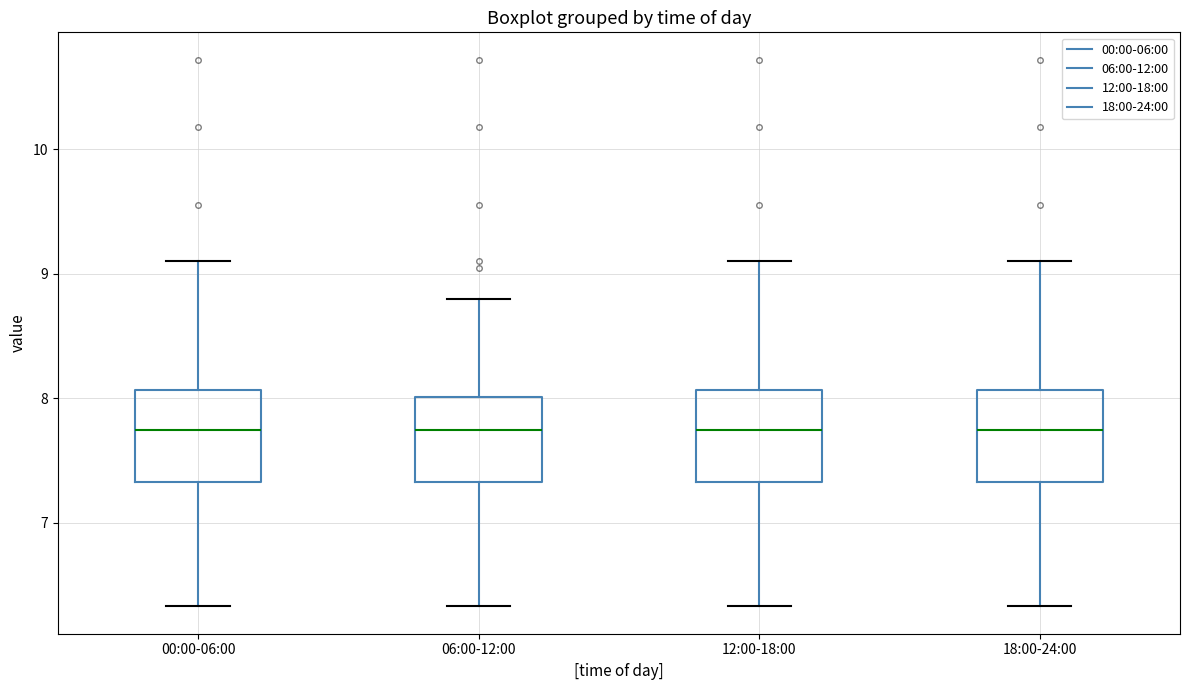

Reading left to right, read every box against the y-axis: the position of its median line, the range the box covers, and the ends of its whiskers. The values are not printed on the chart, so give them approximately, as read against the axis.

00:00-06:00: median 7.8, box 7.3 to 8.1, whiskers 6.3 to 9.1
06:00-12:00: median 7.8, box 7.3 to 8.0, whiskers 6.3 to 8.8
12:00-18:00: median 7.8, box 7.3 to 8.1, whiskers 6.3 to 9.1
18:00-24:00: median 7.8, box 7.3 to 8.1, whiskers 6.3 to 9.1